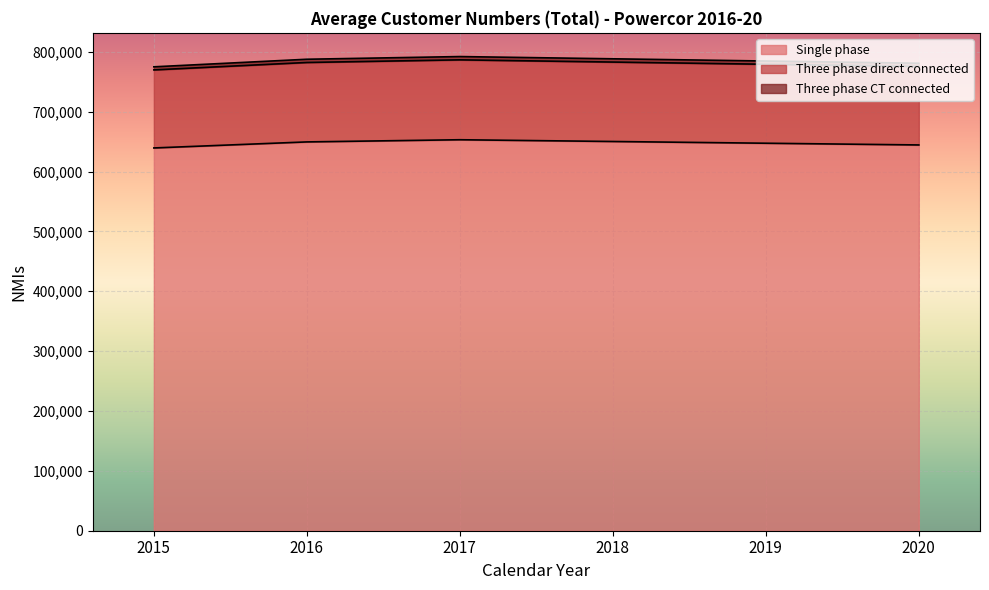

At which category does the chart reach its minimum across all series?

2015